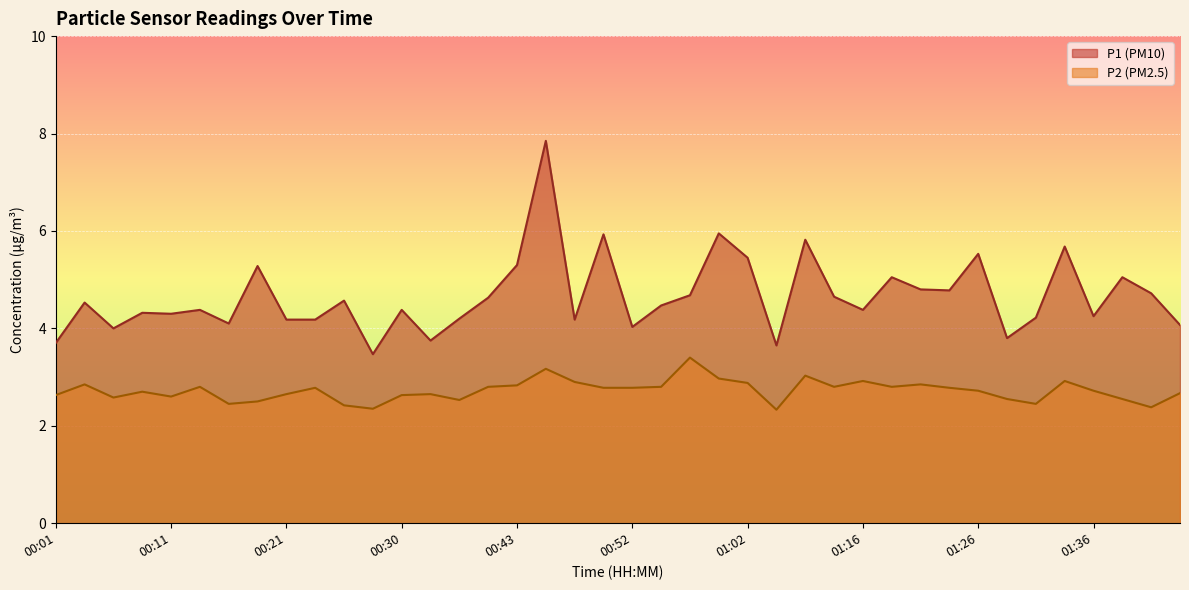

At 00:23, list the series in order from smallest to largest.

P2, P1